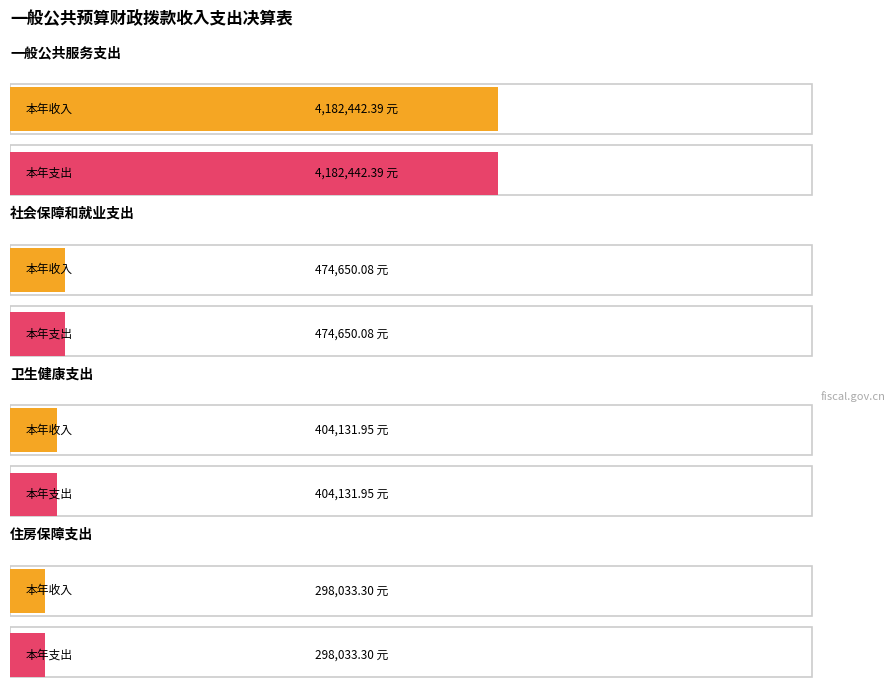

How many groups of bars are there?

4